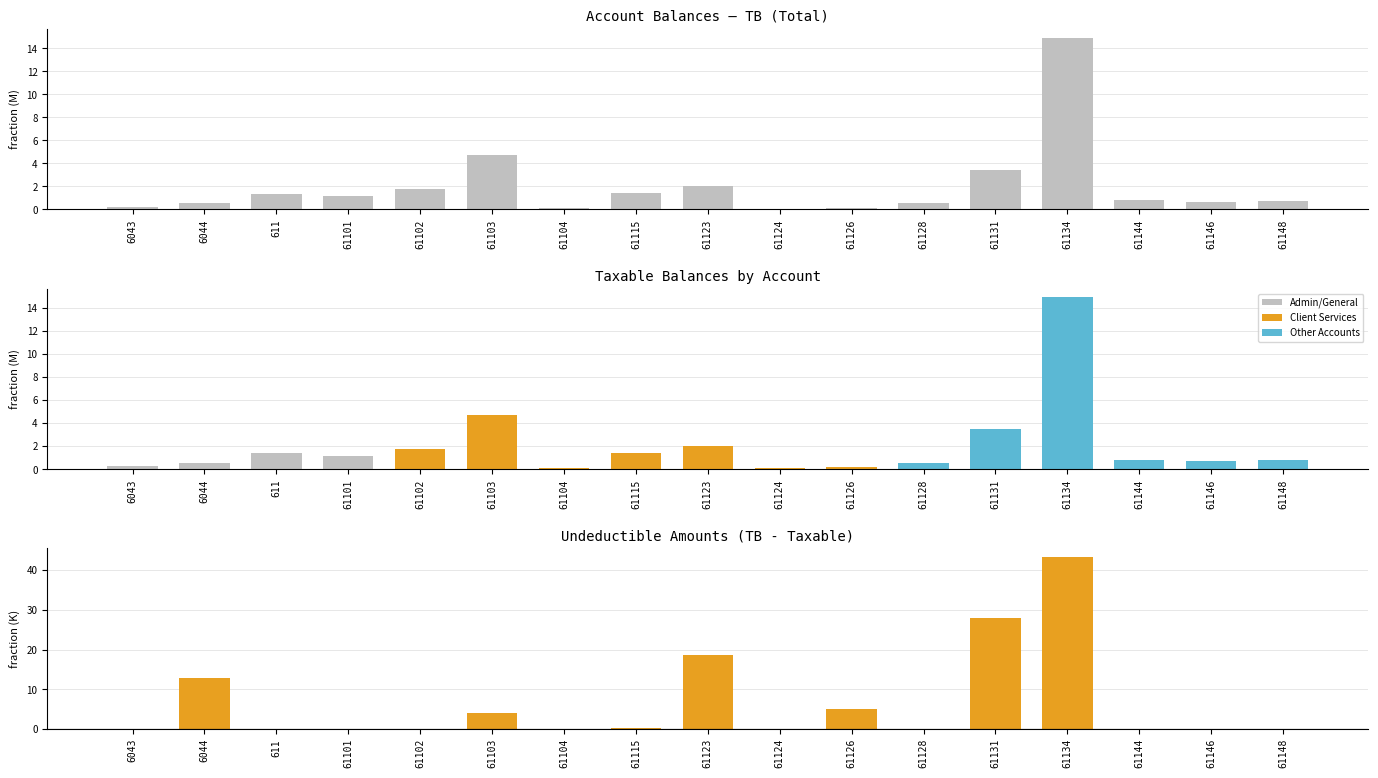

At 61115, list the series in order from largest to smallest.

TB, Taxable, Undeductible